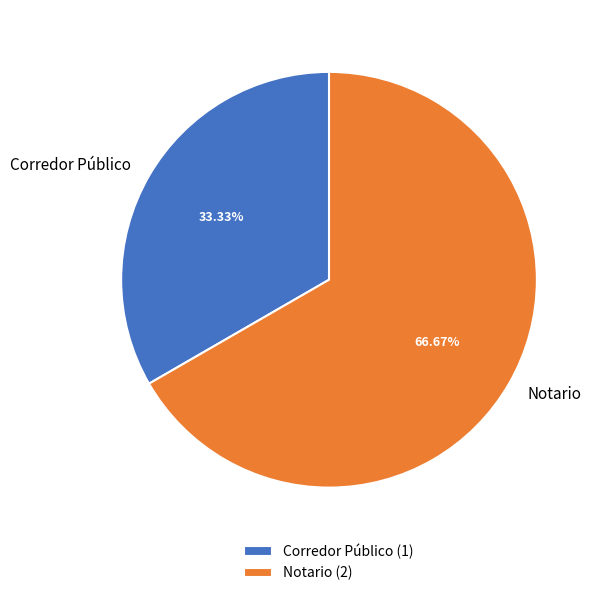

Which has a higher value, Notario or Corredor Público?

Notario